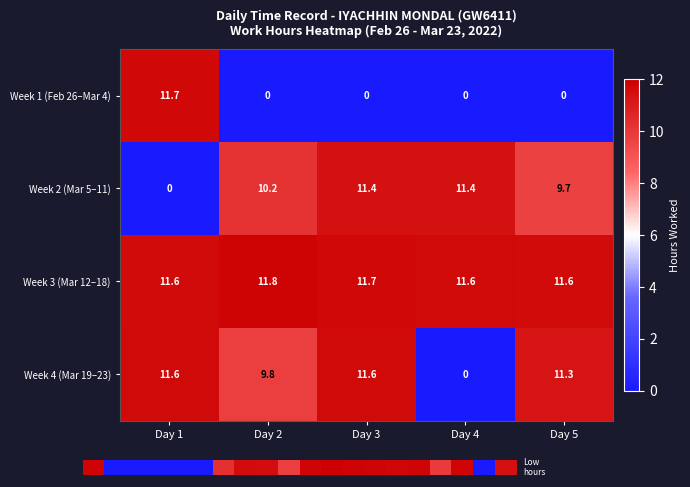

Read the Week 3 (Mar 12–18) value at Day 4.

11.6